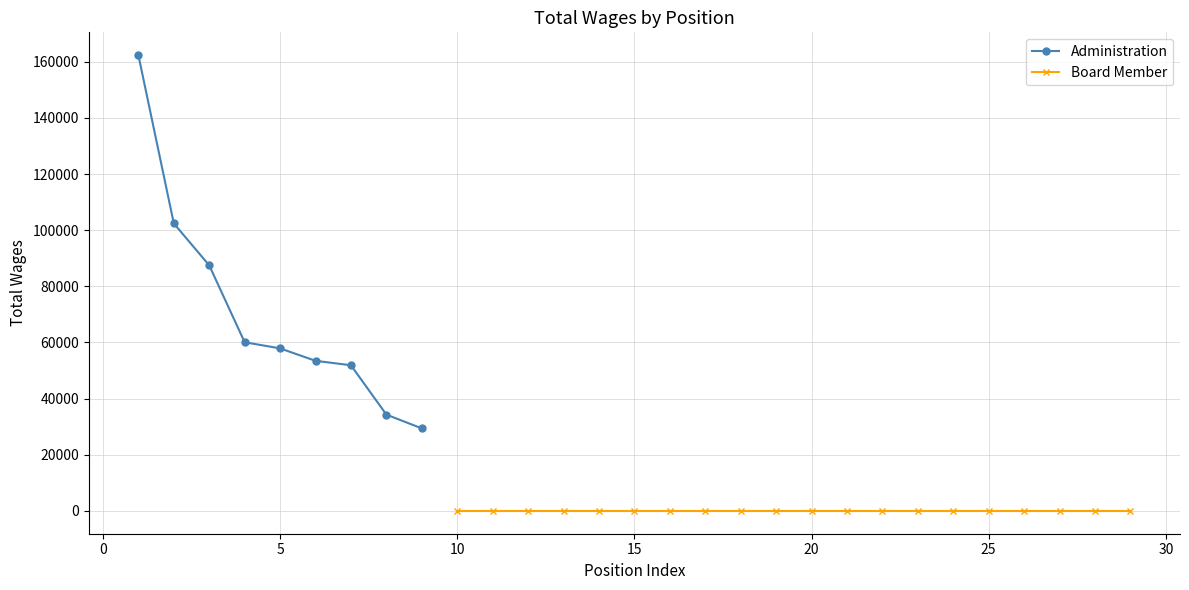

What is the value of the Administration point at the 6th from the left?

53471